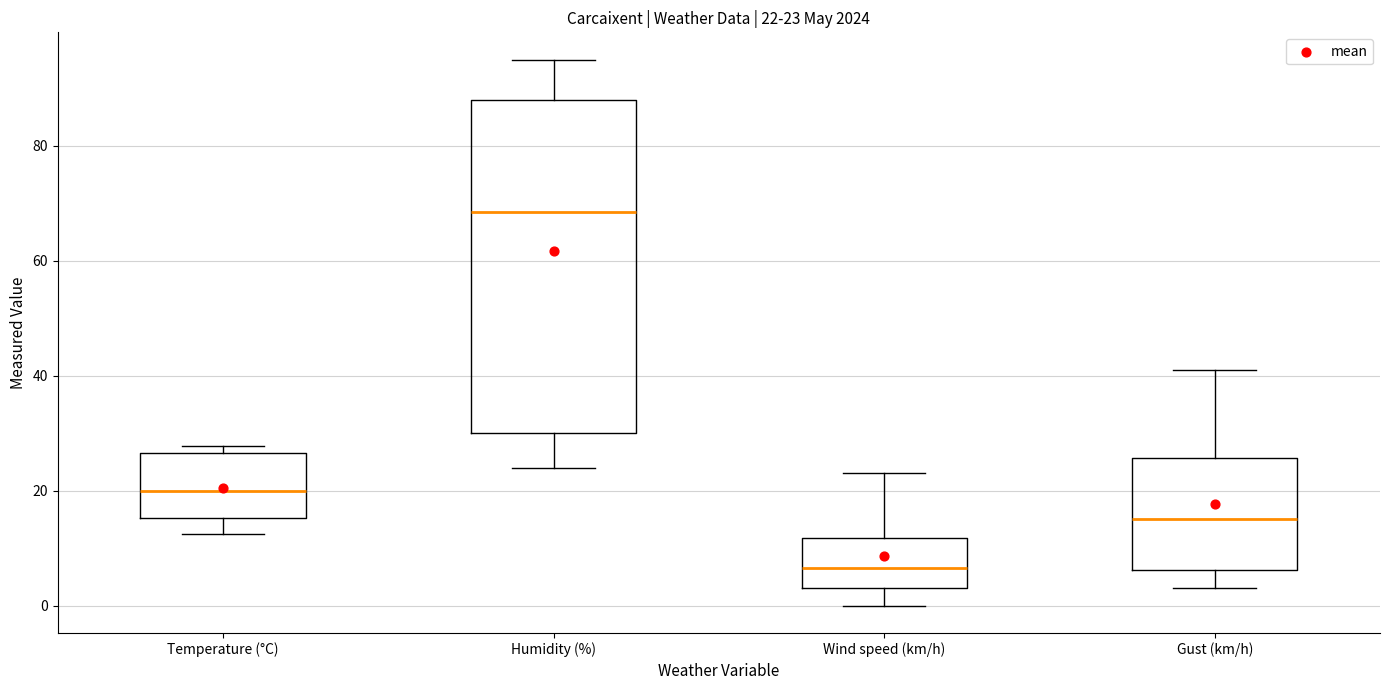

Which box has the highest median line?

Humidity (%)